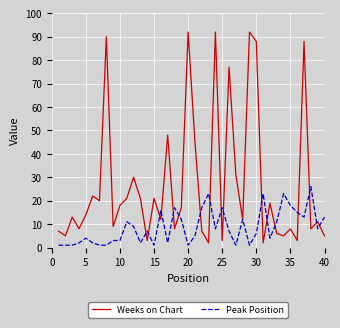

After their last crossing, which series has the higher values: Peak Position or Weeks on Chart?

Peak Position